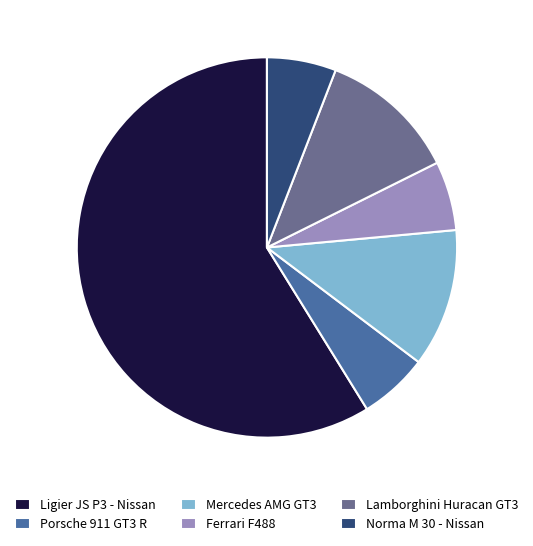

Which has a higher value, Porsche 911 GT3 R or Mercedes AMG GT3?

Mercedes AMG GT3